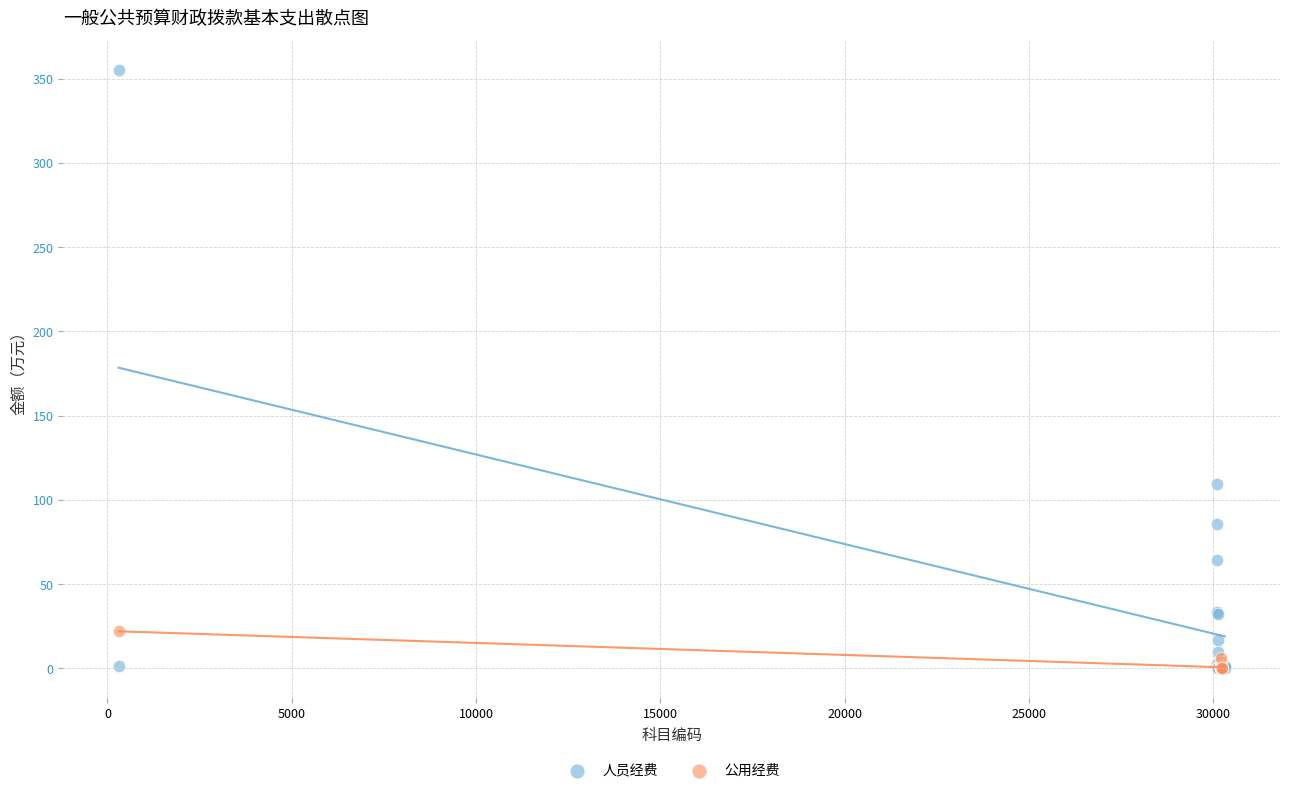

Which series reaches the maximum Y coordinate?

人员经费